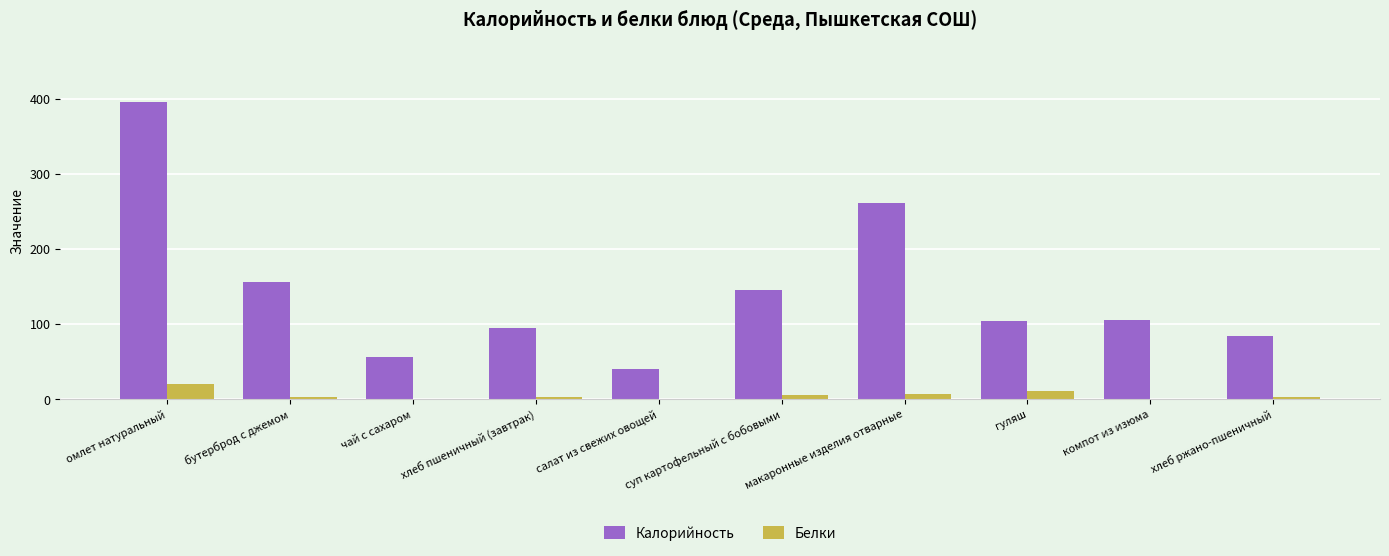

What is the approximate value of Калорийность at омлет натуральный?

395.8